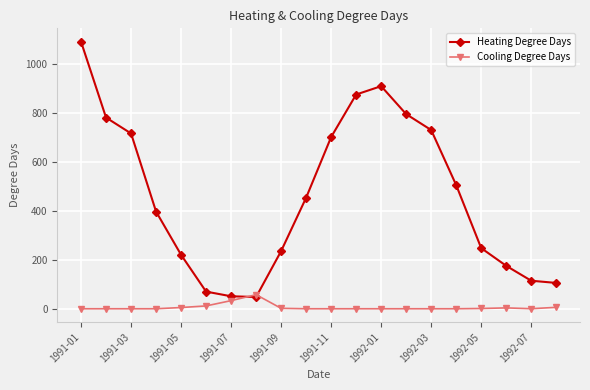

How many interior local peaks does the Heating Degree Days series have?

1